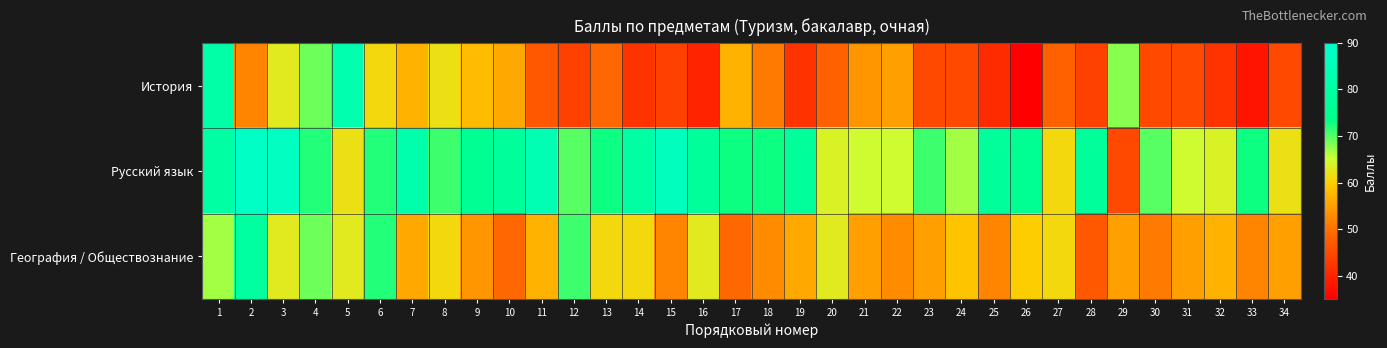

Rank the series at 15 from lowest to highest value.

История, География / Обществознание, Русский язык